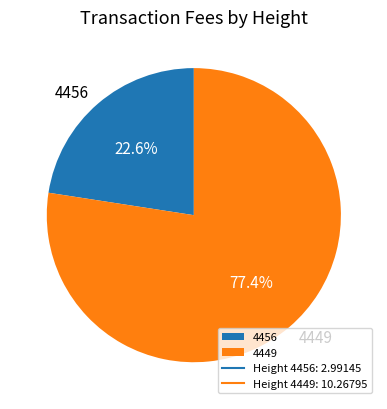

Rank the categories by value from highest to lowest.

4449, 4456